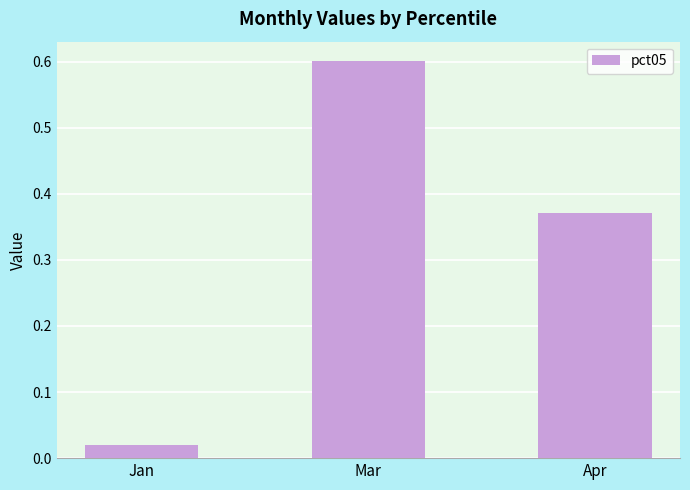

What is the label of the 3rd bar from the left?

Apr